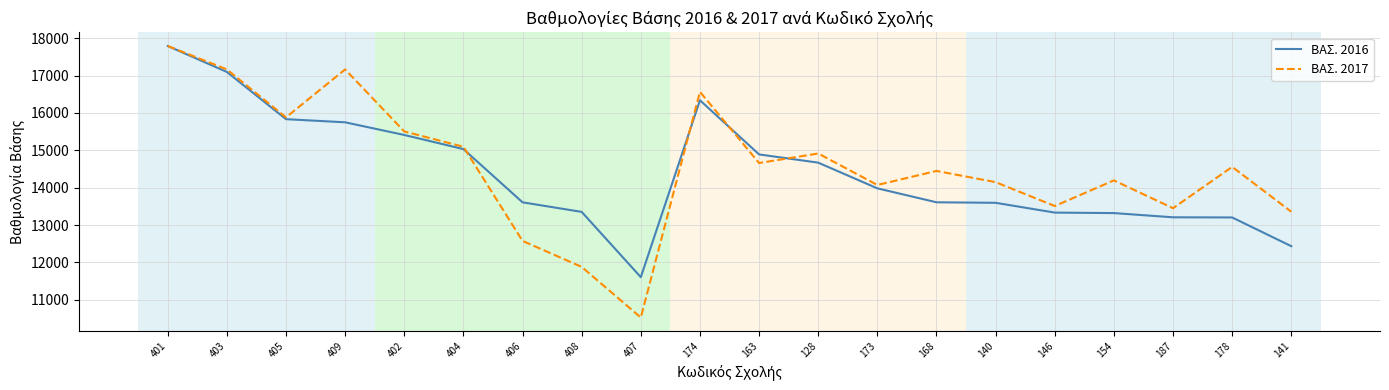

In ΒΑΣ. 2016, how many points are higher than both neighbors (excluding endpoints)?

1